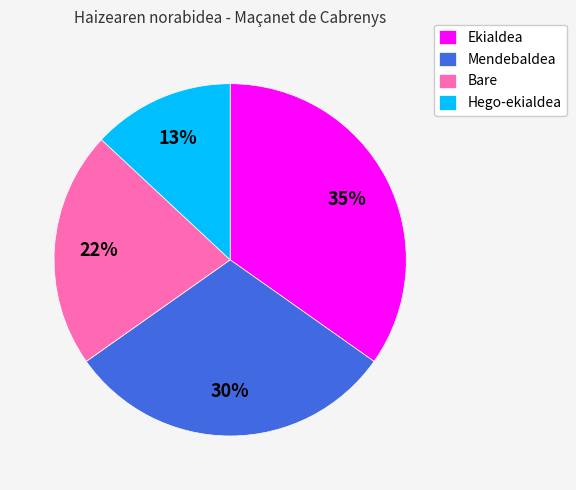

True or false: Ekialdea accounts for 47% of the total.

False